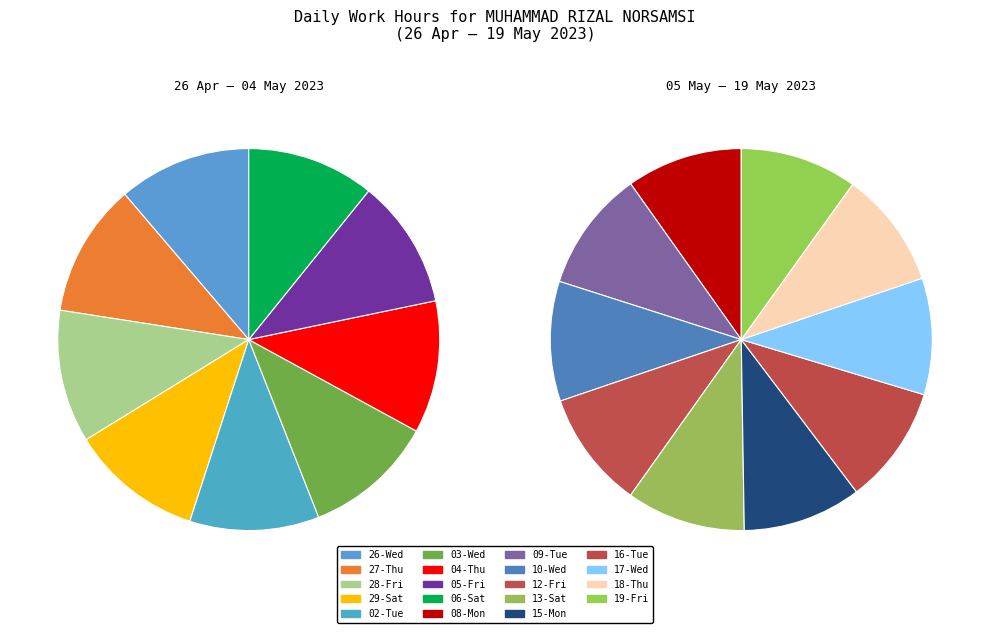

Does 17-Wed account for over 50% of the chart?

No